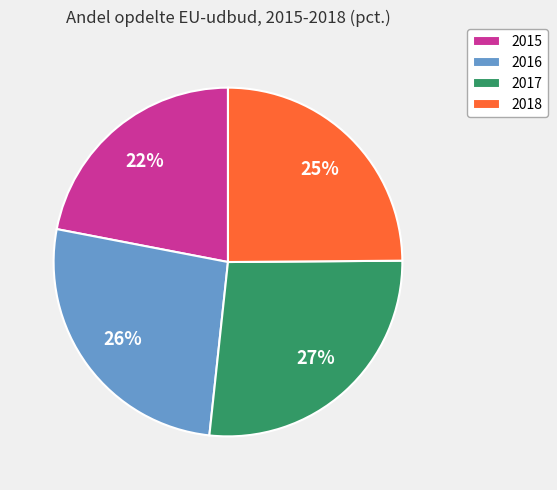

Which slice is the smallest?

2015